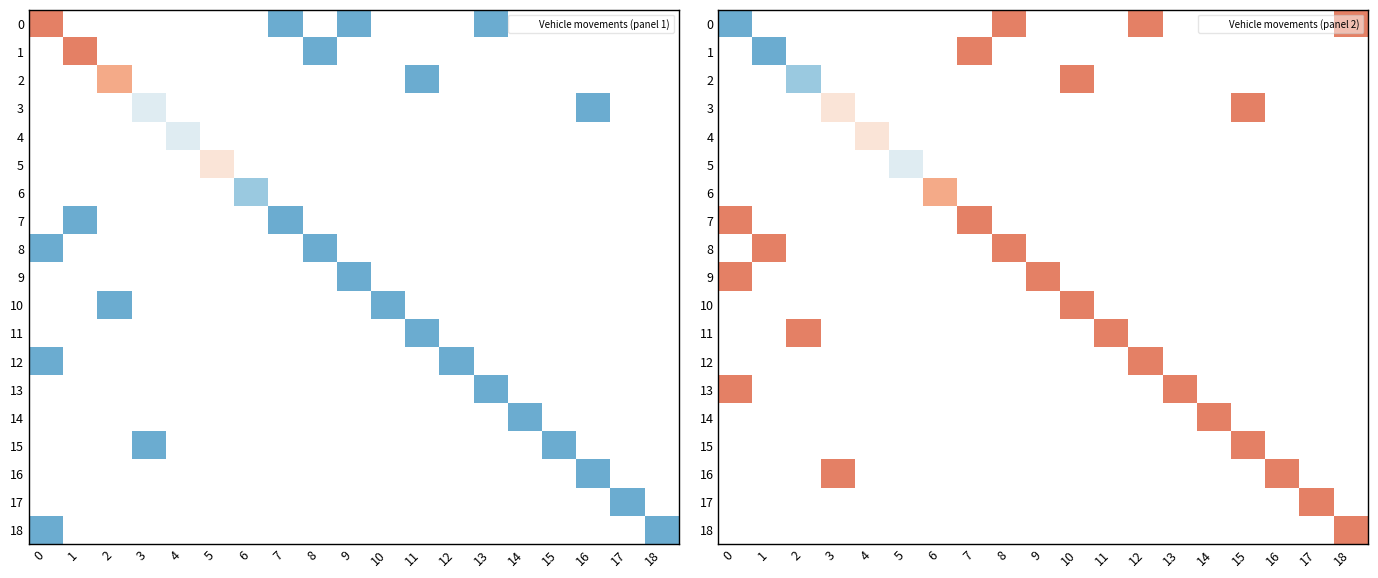

Count the number of data series in this chart.

19